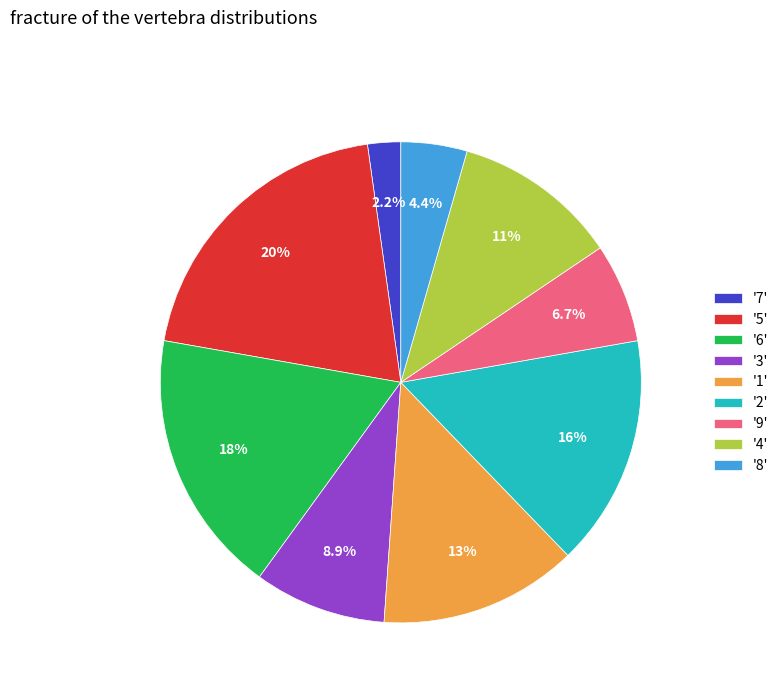

Between '7' and '8', which is larger?

'8'